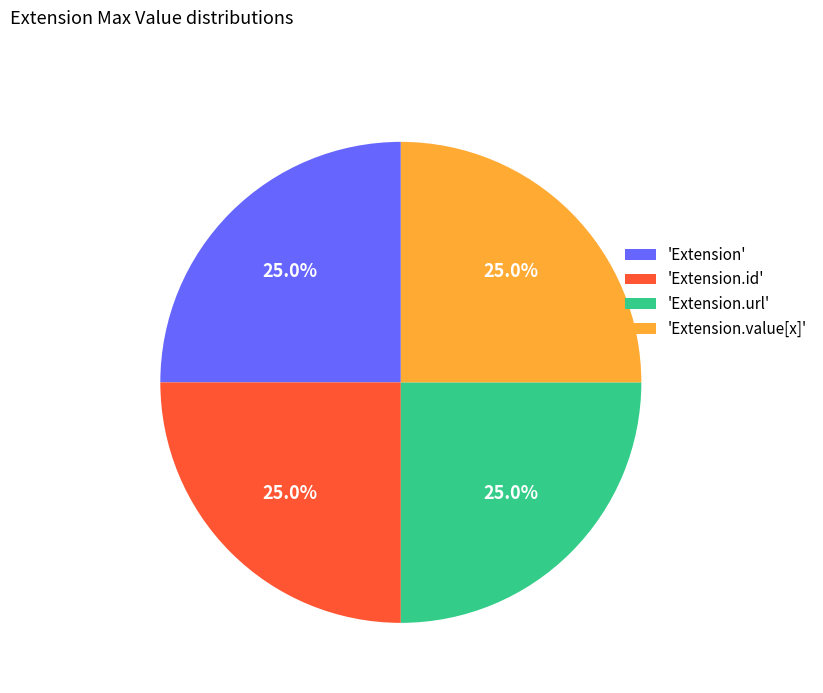

Approximately how many times larger is the value at 'Extension.id' compared to 'Extension'?

1.0